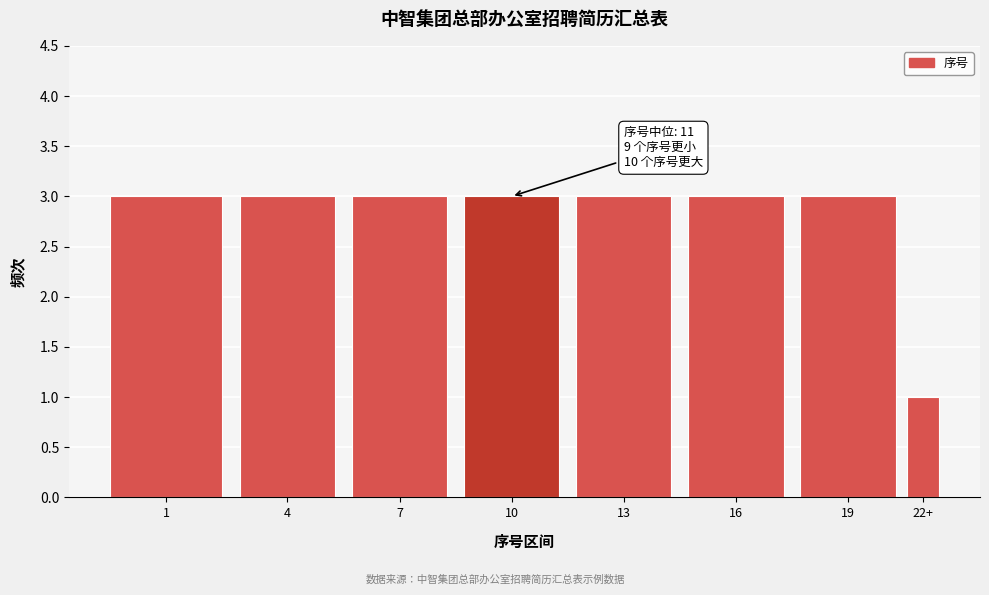

Reading left to right, transcribe all the data shown in this chart.

1=3	4=3	7=3	10=3	13=3	16=3	19=3	22+=1